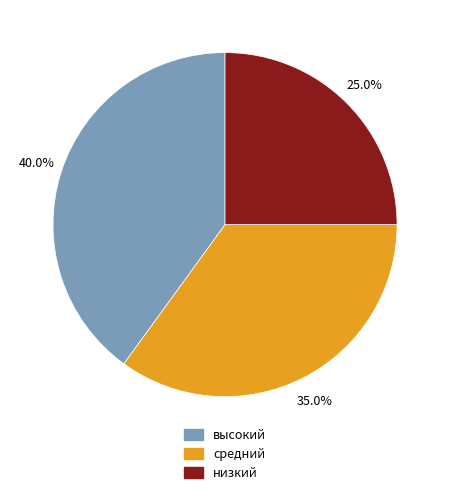

How many slices are in this pie chart?

3